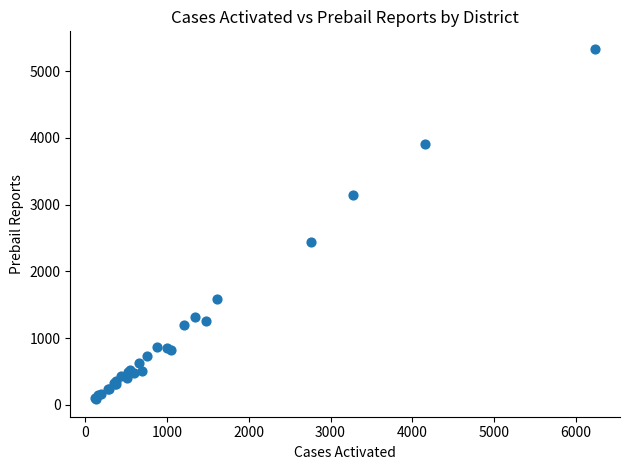

What Y value in the scatter plot is closest to 2709?

2443